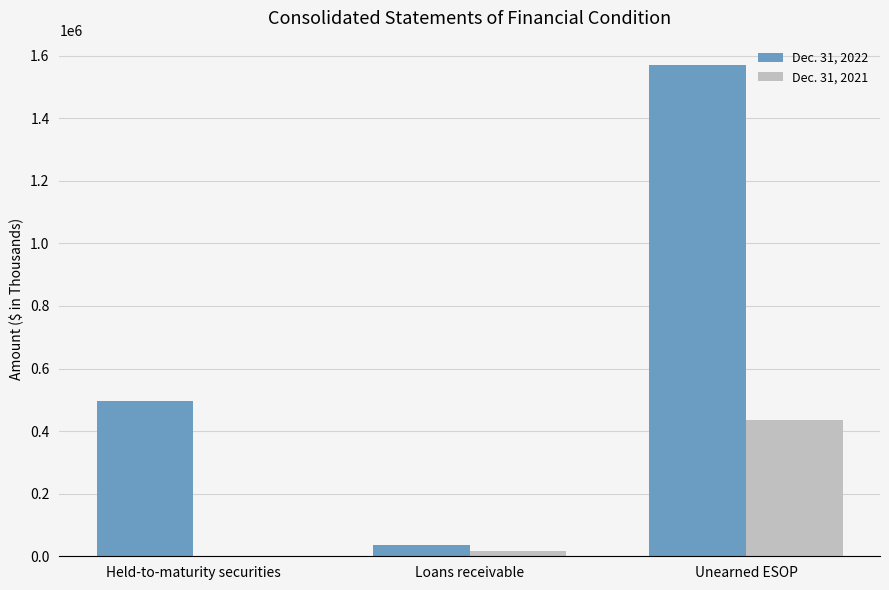

What is the total value across all series at Loans receivable?

50944